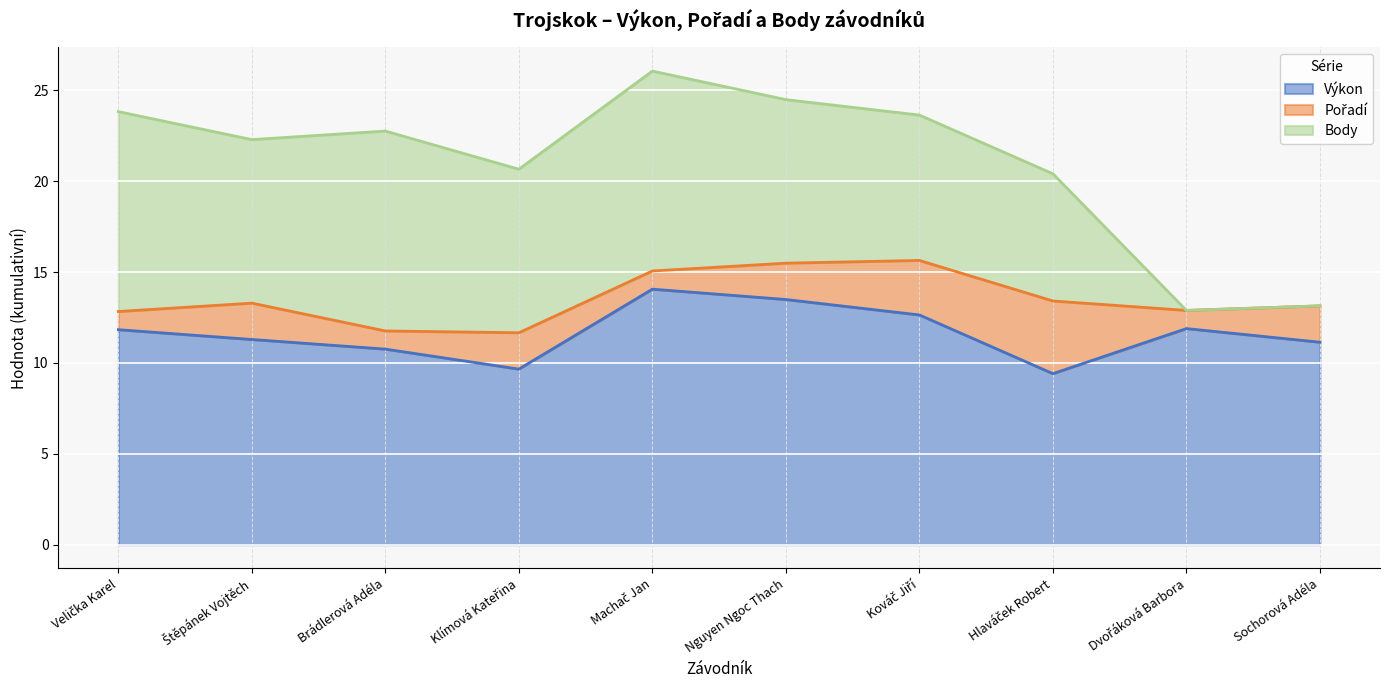

At which category does Pořadí reach its first local peak?

Štěpánek Vojtěch